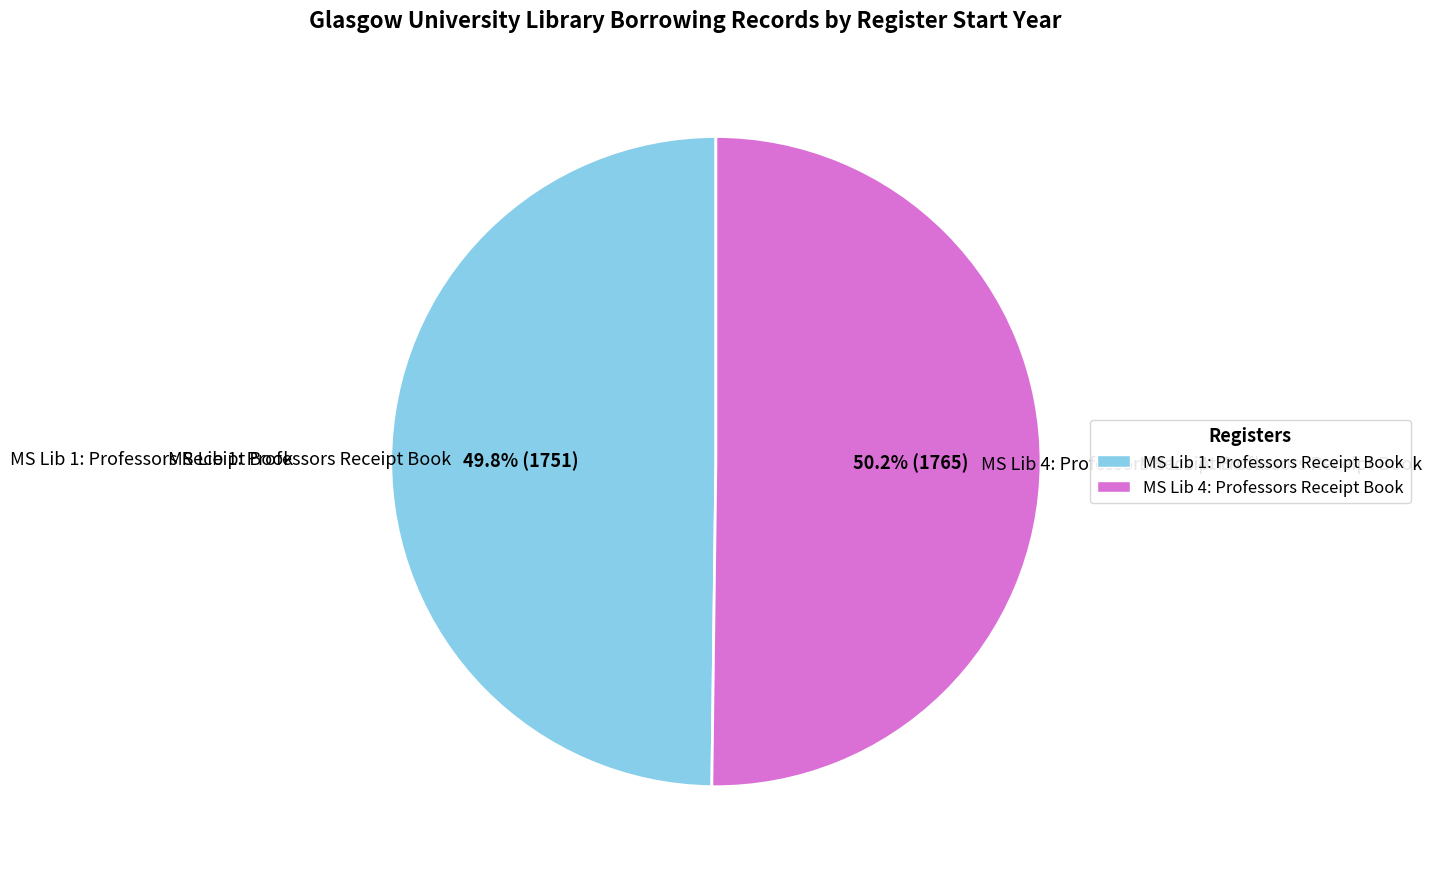

Count the number of slices in the pie.

2